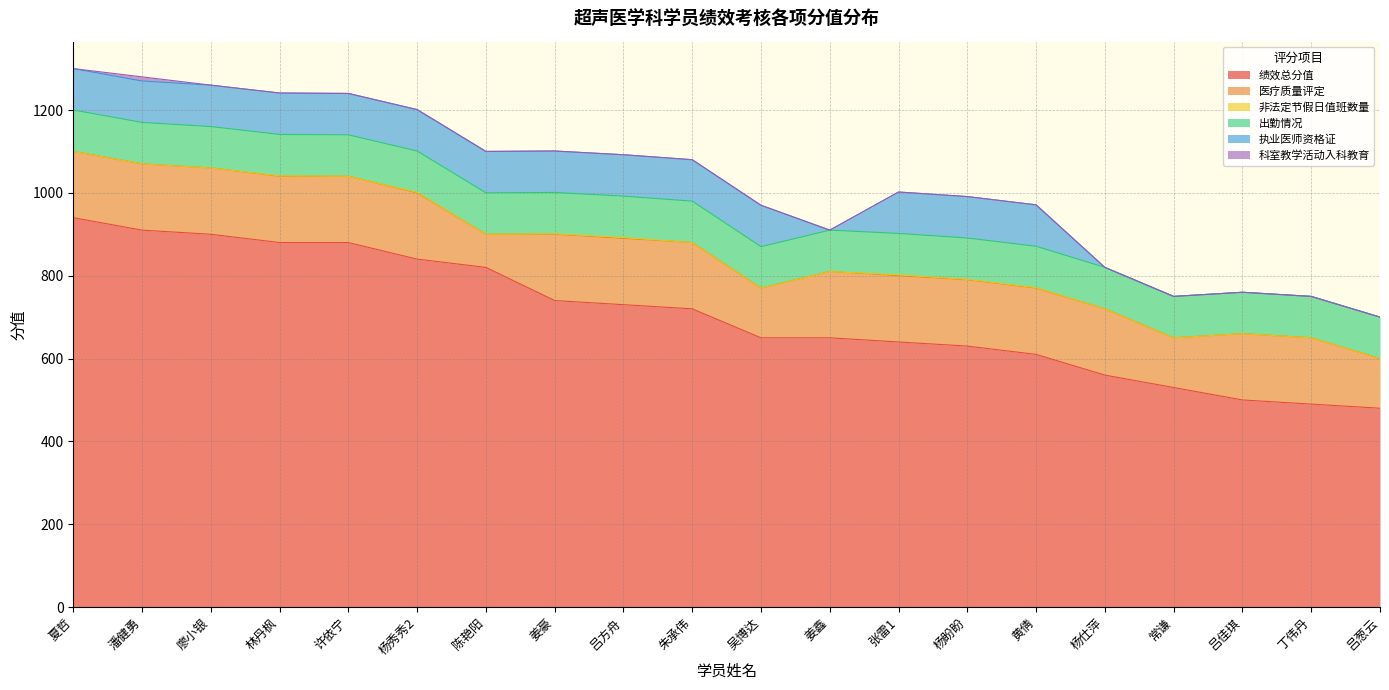

What is the label of the 3rd point from the left?

廖小银